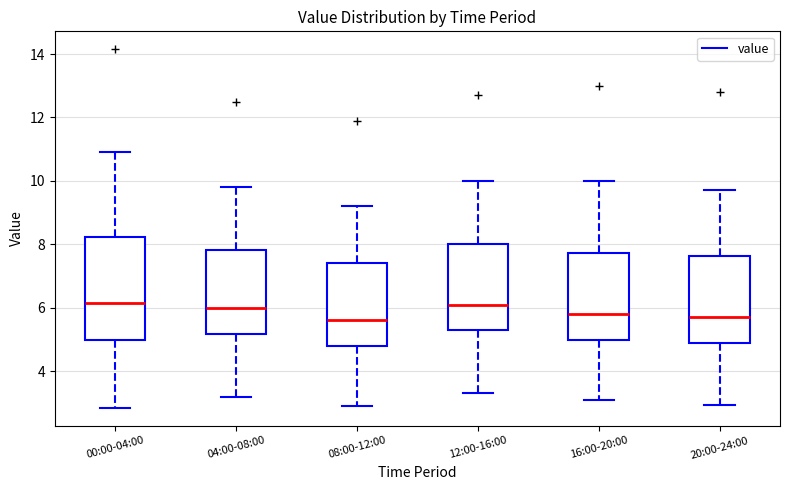

Reading left to right, transcribe this box plot: for each box, give where its median line is, the range the box spans, and where its two whiskers end, as read against the y-axis. The values are not printed on the chart, so give them approximately, as read against the axis.

00:00-04:00: median 6.2, box 5.0 to 8.2, whiskers 2.8 to 11.0
04:00-08:00: median 6.0, box 5.2 to 7.8, whiskers 3.2 to 9.8
08:00-12:00: median 5.6, box 4.8 to 7.4, whiskers 3.0 to 9.2
12:00-16:00: median 6.2, box 5.4 to 8.0, whiskers 3.4 to 10.0
16:00-20:00: median 5.8, box 5.0 to 7.8, whiskers 3.2 to 10.0
20:00-24:00: median 5.8, box 5.0 to 7.6, whiskers 3.0 to 9.8